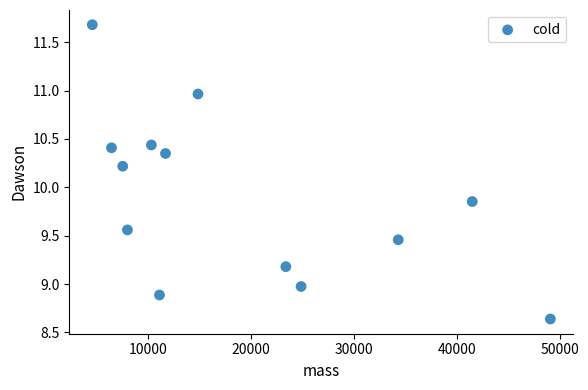

What is the range of X values (max minus min)?

44562.2